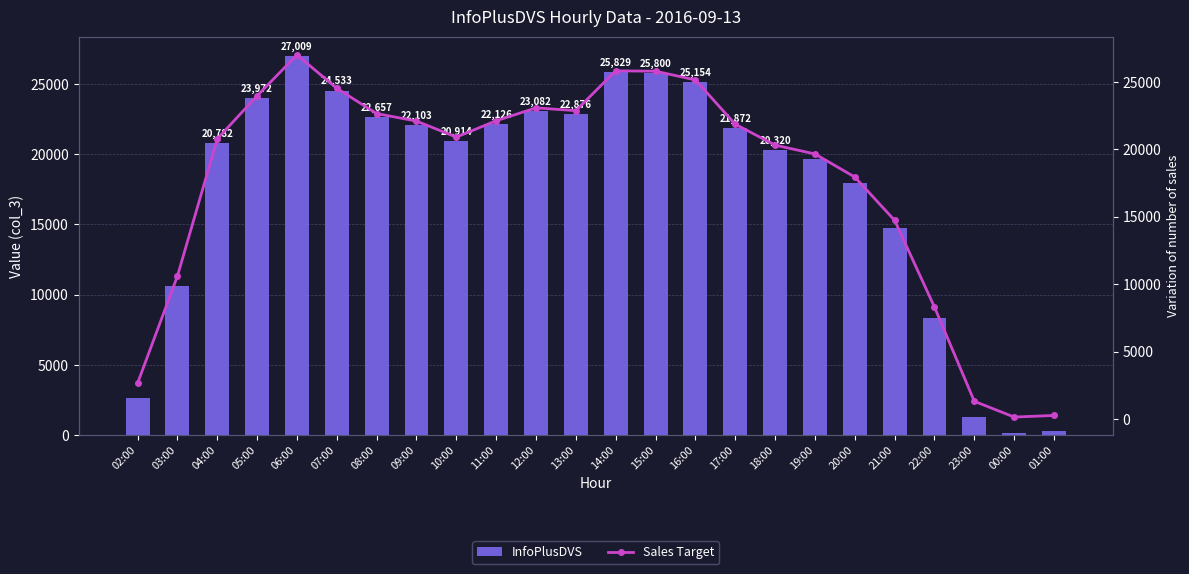

Reading left to right, what are all the values shown in this chart?

InfoPlusDVS: 2668	10604	20782	23972	27009	24533	22657	22103	20914	22126	23082	22876	25829	25800	25154	21872	20320	19666	17954	14744	8316	1328	160	278
Sales Target: 2668	10604	20782	23972	27009	24533	22657	22103	20914	22126	23082	22876	25829	25800	25154	21872	20320	19666	17954	14744	8316	1328	160	278